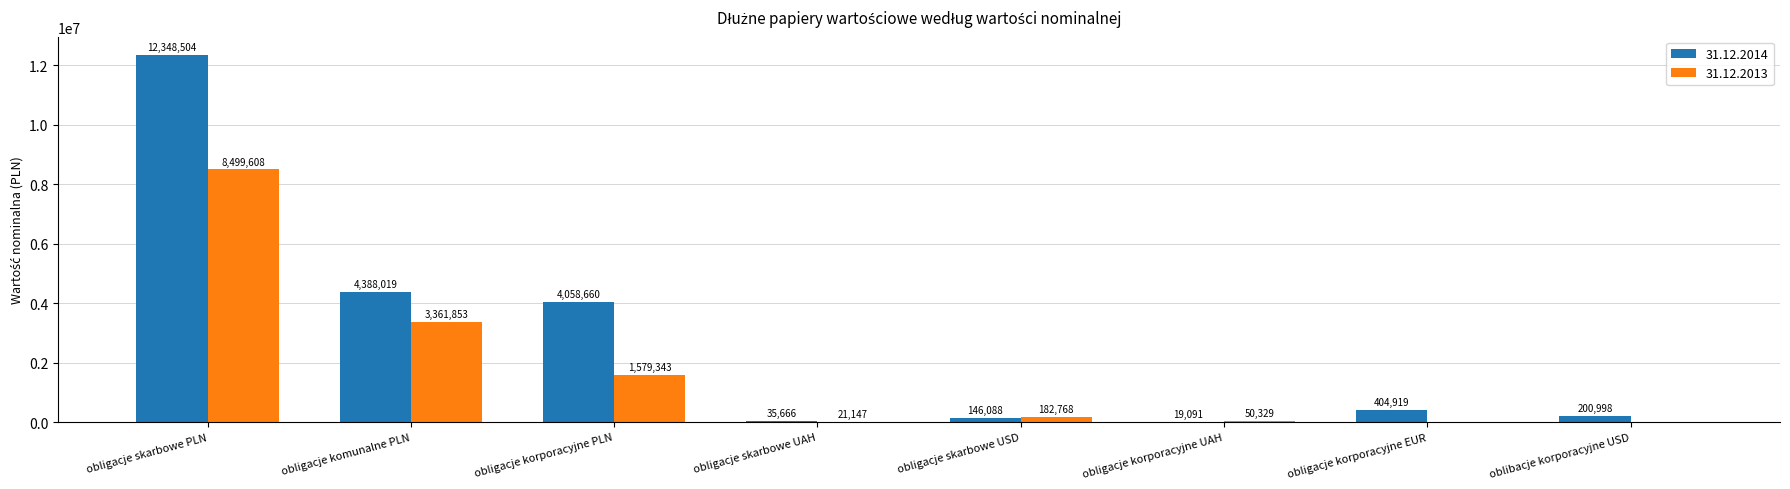

Count the number of categories in the chart.

8